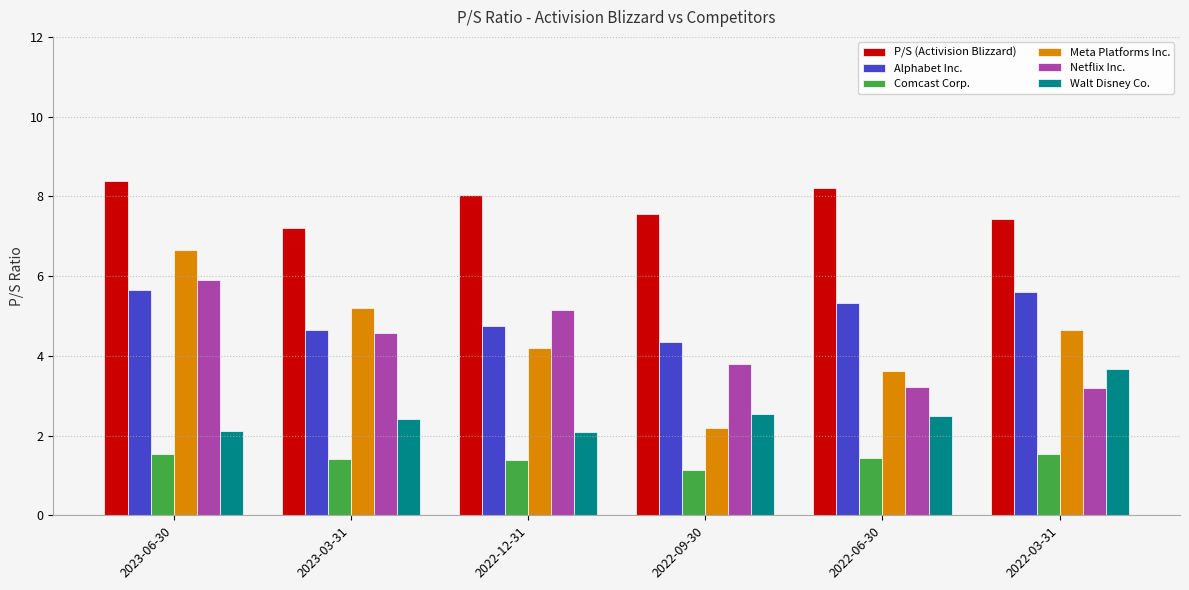

What is the average value of the P/S (Activision Blizzard) series?

7.8